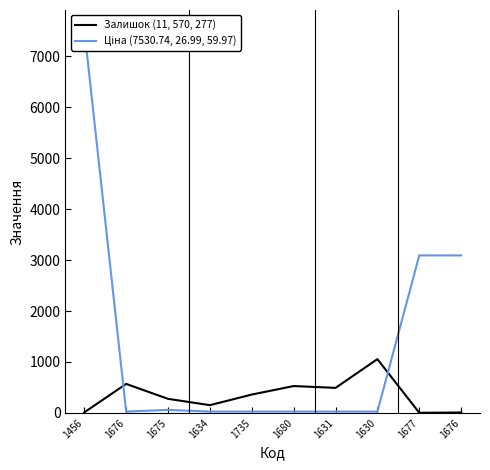

Which series has the widest spread of values?

Ціна (7530.74, 26.99, 59.97)